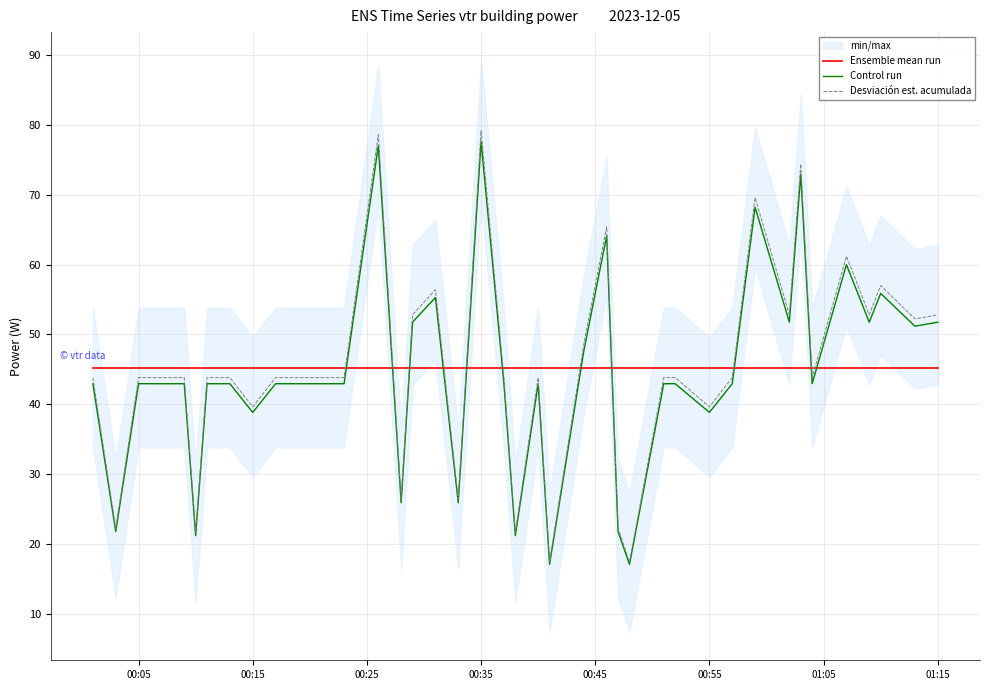

True or false: Ensemble mean run and Desviación est. acumulada intersect in this chart.

True